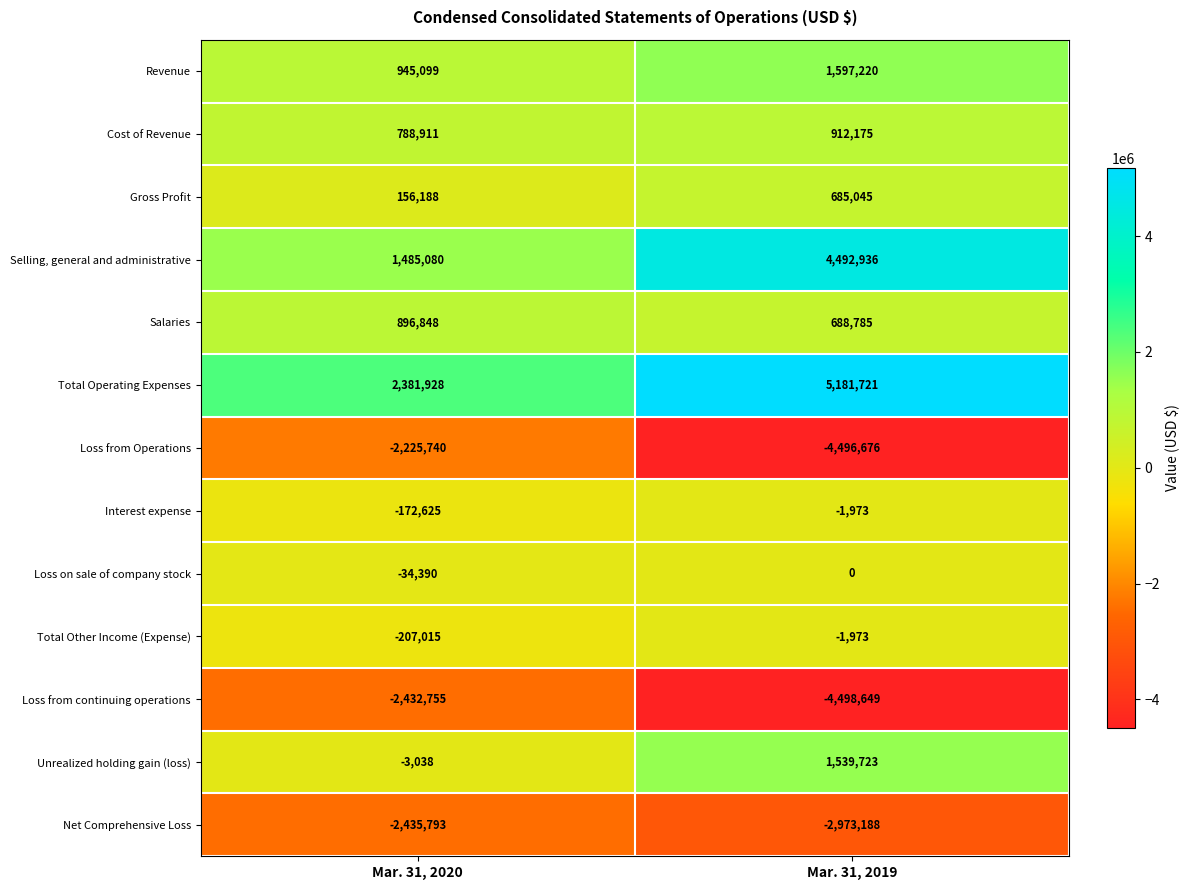

Reading left to right, what are all the values shown in this chart?

Revenue: Mar. 31, 2020=945099	Mar. 31, 2019=1597220
Cost of Revenue: Mar. 31, 2020=788911	Mar. 31, 2019=912175
Gross Profit: Mar. 31, 2020=156188	Mar. 31, 2019=685045
Selling, general and administrative: Mar. 31, 2020=1485080	Mar. 31, 2019=4492936
Salaries: Mar. 31, 2020=896848	Mar. 31, 2019=688785
Total Operating Expenses: Mar. 31, 2020=2381928	Mar. 31, 2019=5181721
Loss from Operations: Mar. 31, 2020=-2225740	Mar. 31, 2019=-4496676
Interest expense: Mar. 31, 2020=-172625	Mar. 31, 2019=-1973
Loss on sale of company stock: Mar. 31, 2020=-34390	Mar. 31, 2019=0
Total Other Income (Expense): Mar. 31, 2020=-207015	Mar. 31, 2019=-1973
Loss from continuing operations: Mar. 31, 2020=-2432755	Mar. 31, 2019=-4498649
Unrealized holding gain (loss): Mar. 31, 2020=-3038	Mar. 31, 2019=1539723
Net Comprehensive Loss: Mar. 31, 2020=-2435793	Mar. 31, 2019=-2973188